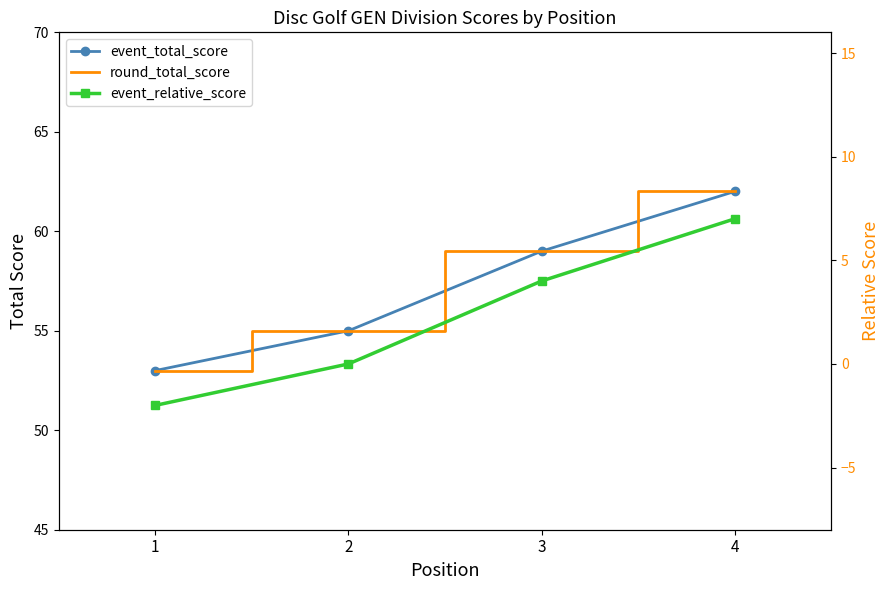

Reading left to right, extract all data points from this chart.

event_total_score: 53	55	59	62
round_total_score: 53	55	59	62
event_relative_score: -2	0	4	7